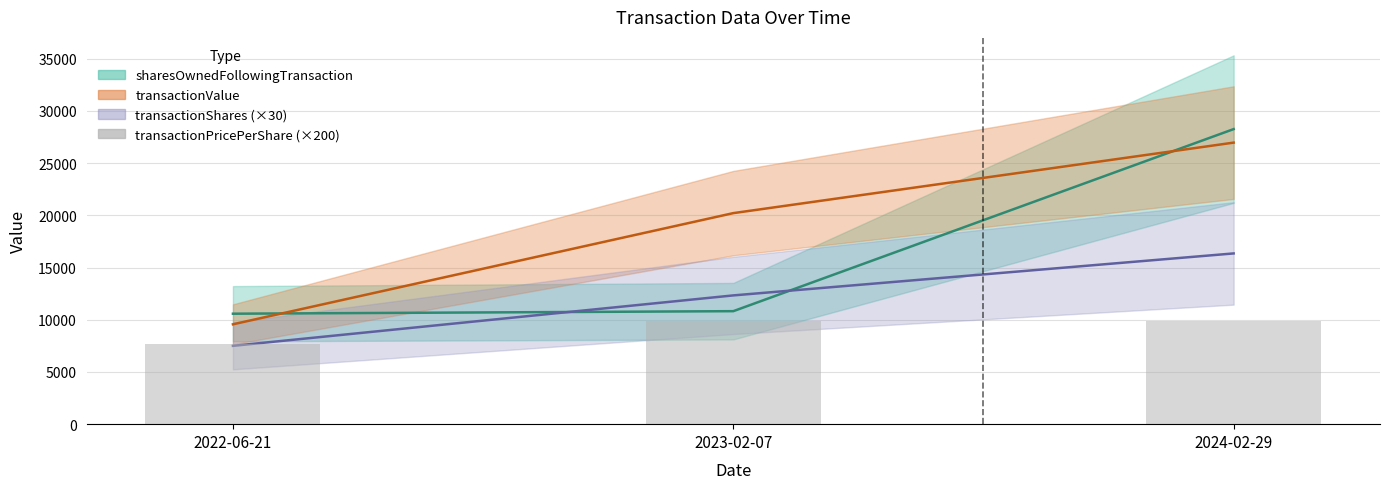

True or false: transactionValue has a value of 32858 at 2023-02-07.

False